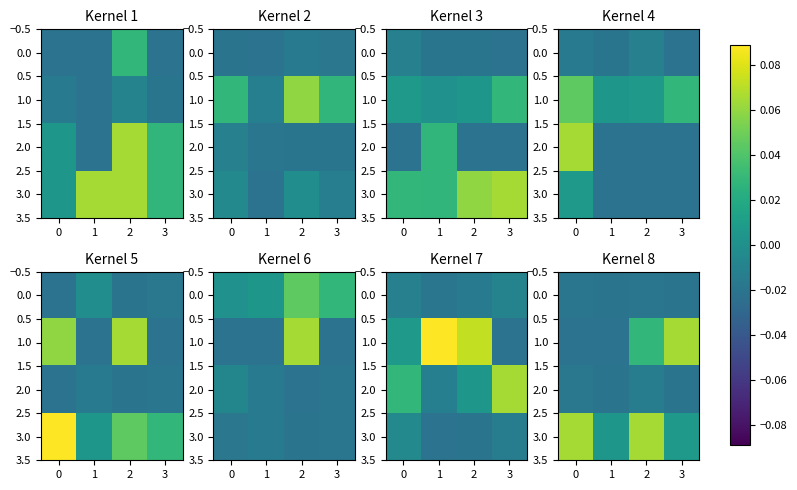

Rank the series at 0 from lowest to highest value.

row_1, row_2, row_0, row_3